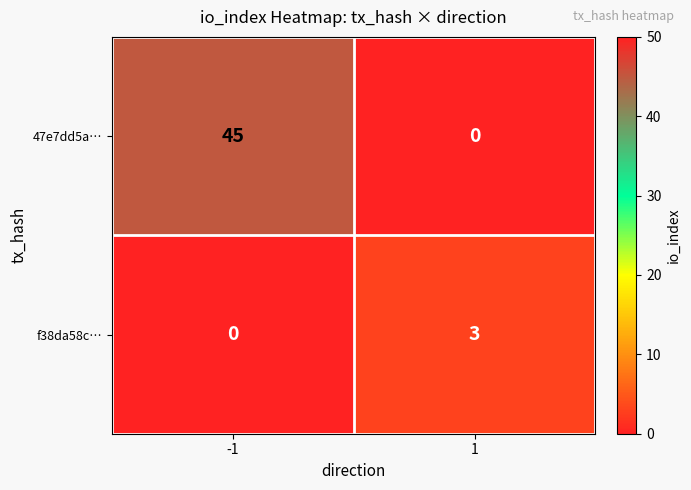

Which series changed the most between -1 and 1?

47e7dd5a…